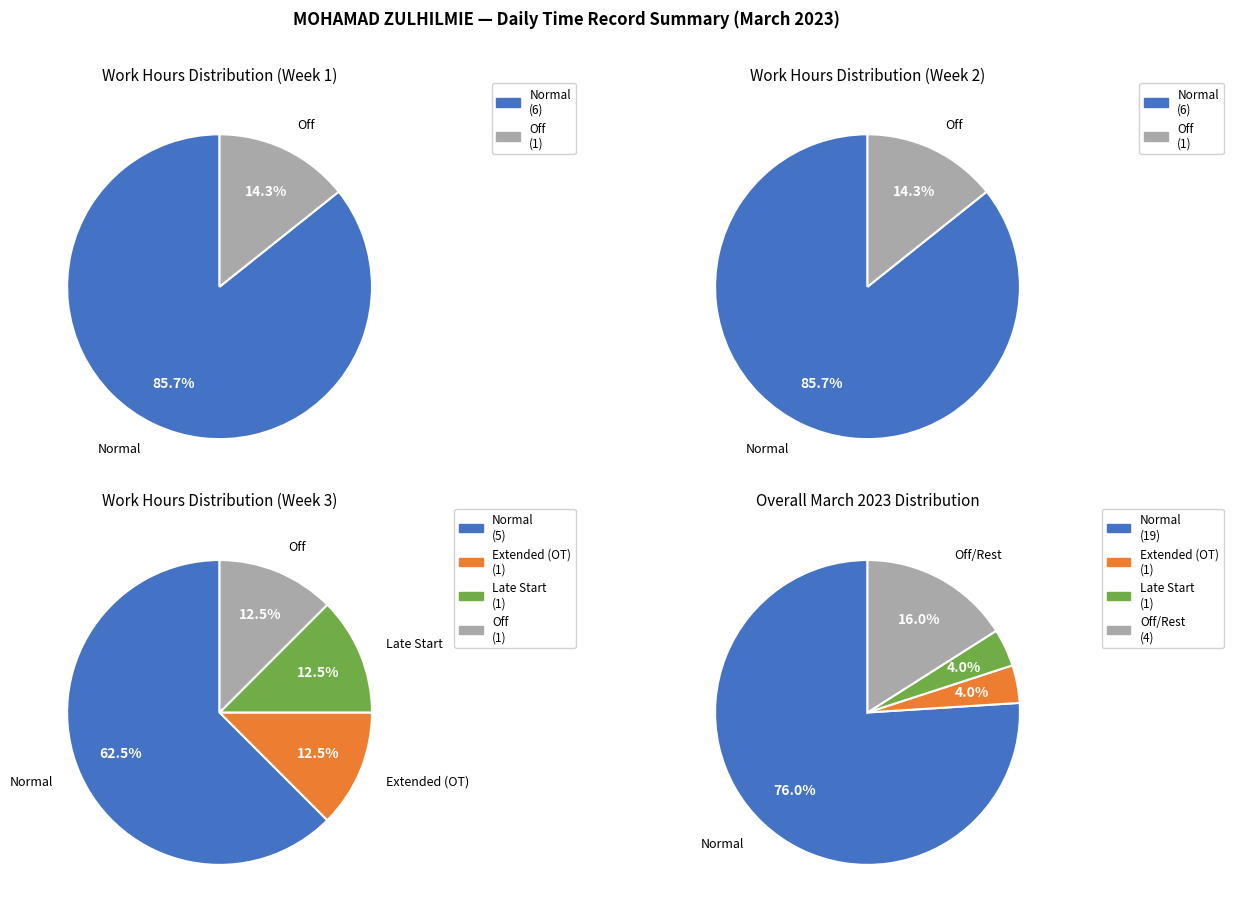

Combined, do 2 and 19 account for over 50%?

No